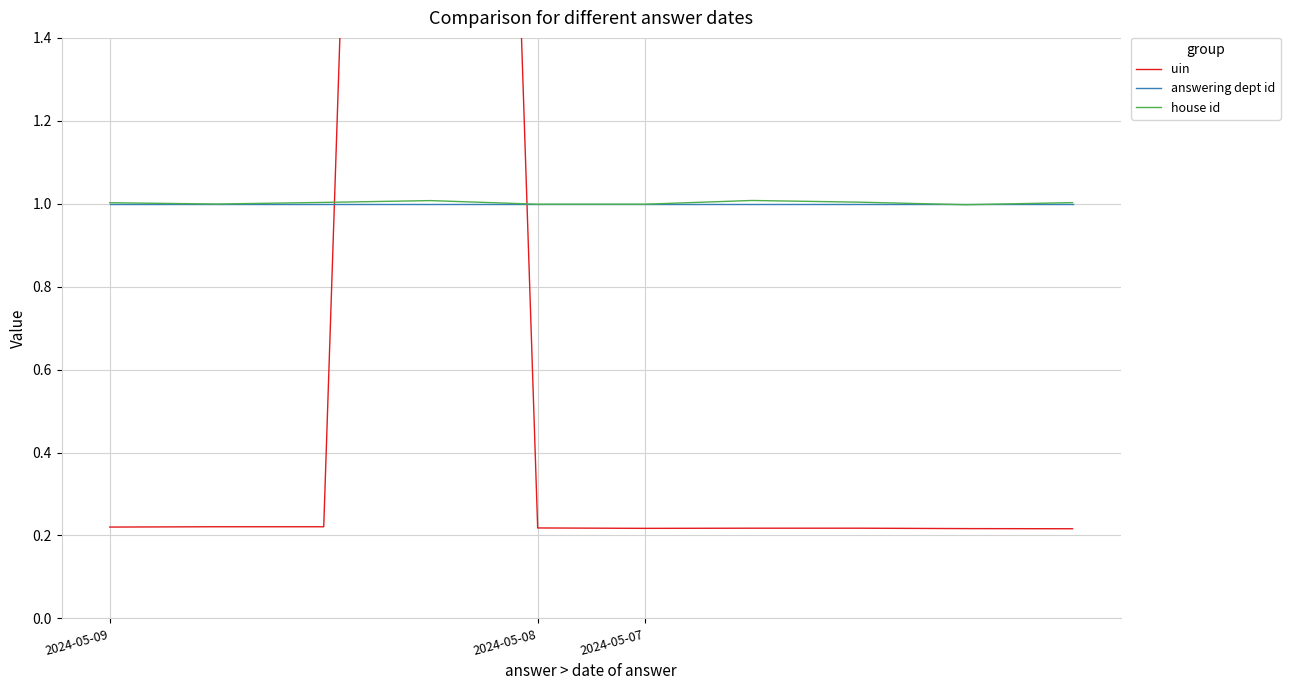

The house id series shows 0.3 at 2024-05-07. True or false?

False